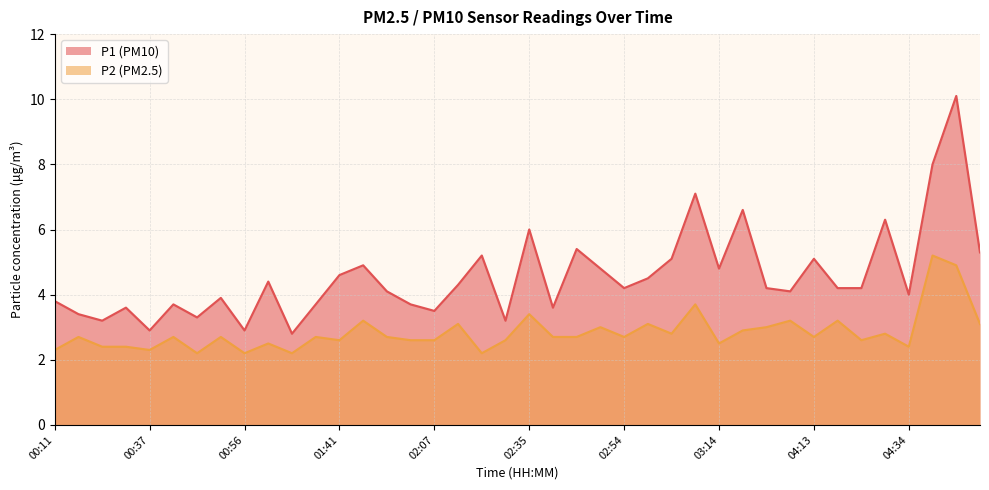

What is the minimum value shown in the chart?

2.2